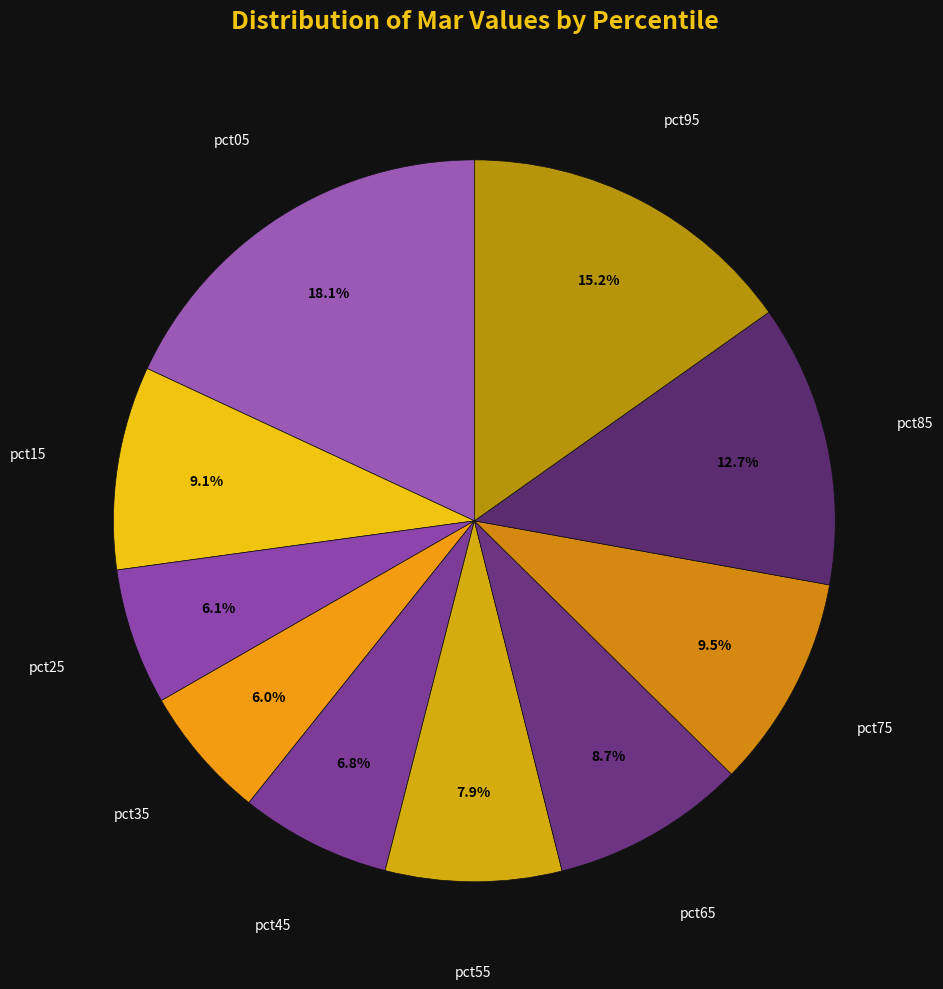

To the nearest percent, what is the average slice percentage?

10%